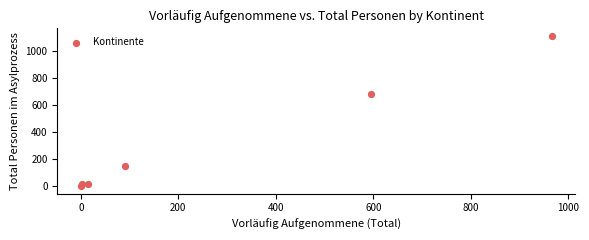

What is the range of Y values (max minus min)?

1116